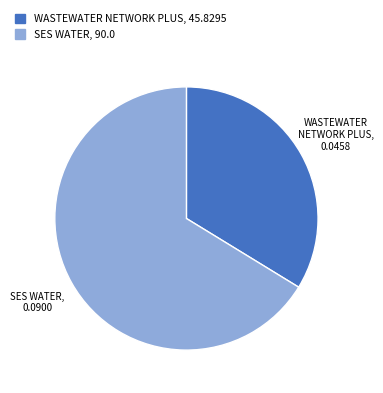

Does any single category account for the majority?

Yes